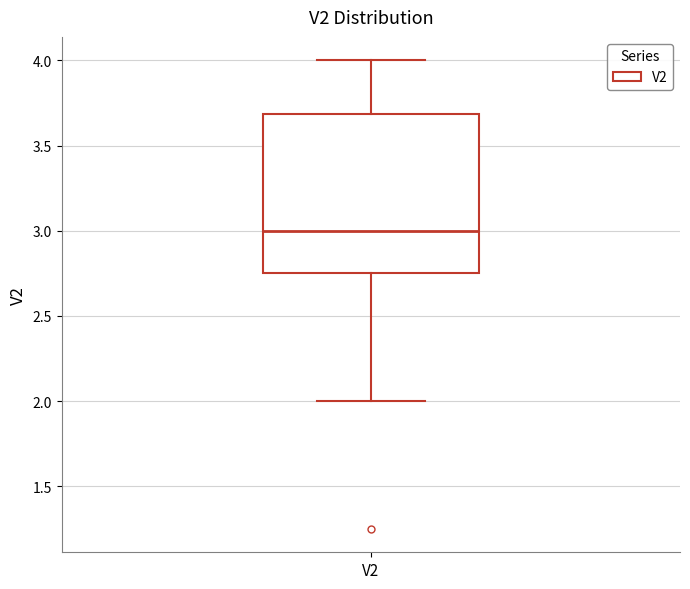

Where is the upper edge of the box for V2 on the y-axis? The values are not printed on the chart, so give them approximately, as read against the axis.

3.70